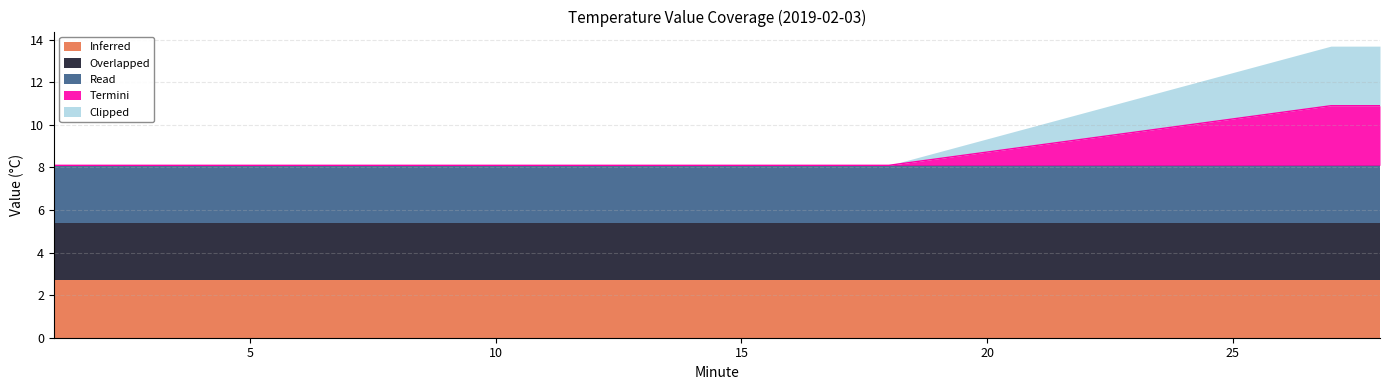

At which category is the sum across all series the highest?

27